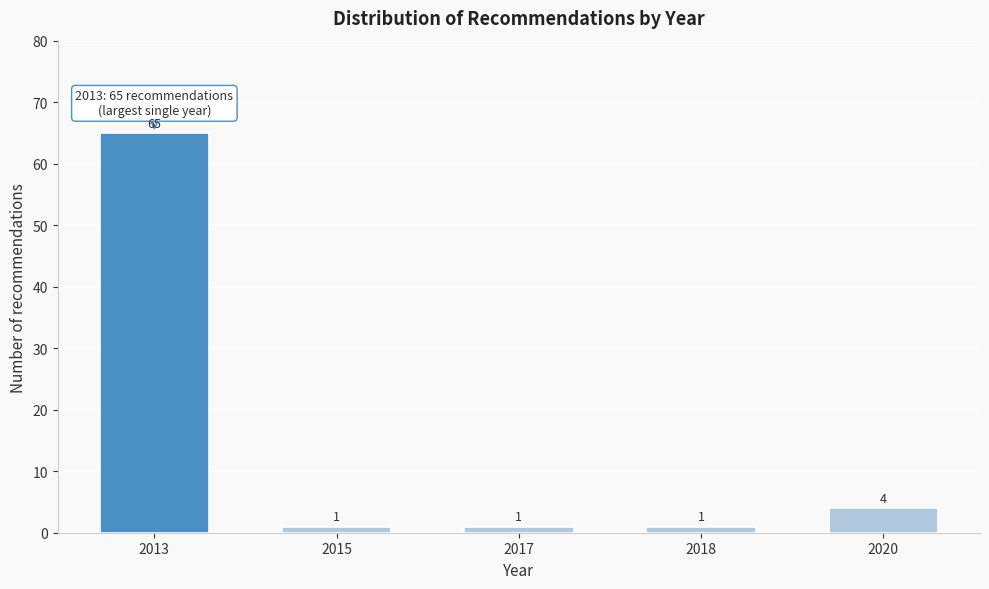

Reading left to right, transcribe all the data shown in this chart.

65	1	1	1	4